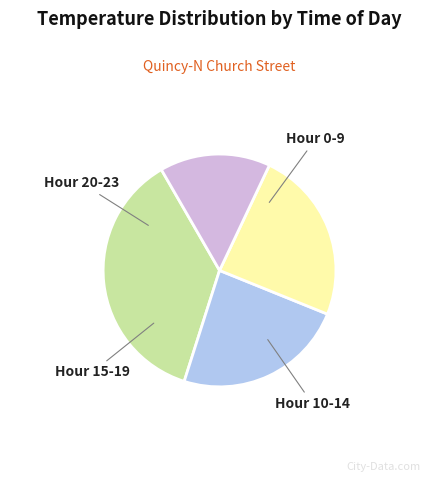

How many slices are in this pie chart?

4